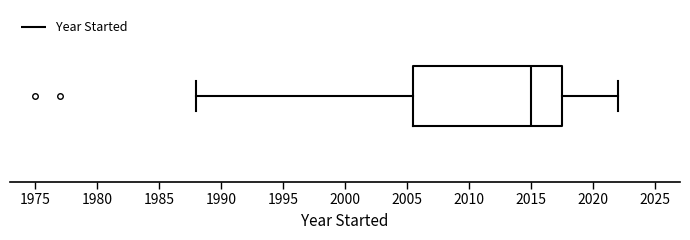

Read this box plot against the x-axis: the position of the median line, the range covered by the box, and the ends of both whiskers. The values are not printed on the chart, so give them approximately, as read against the axis.

median 2015.0, box 2005.5 to 2017.5, whiskers 1988.0 to 2022.0